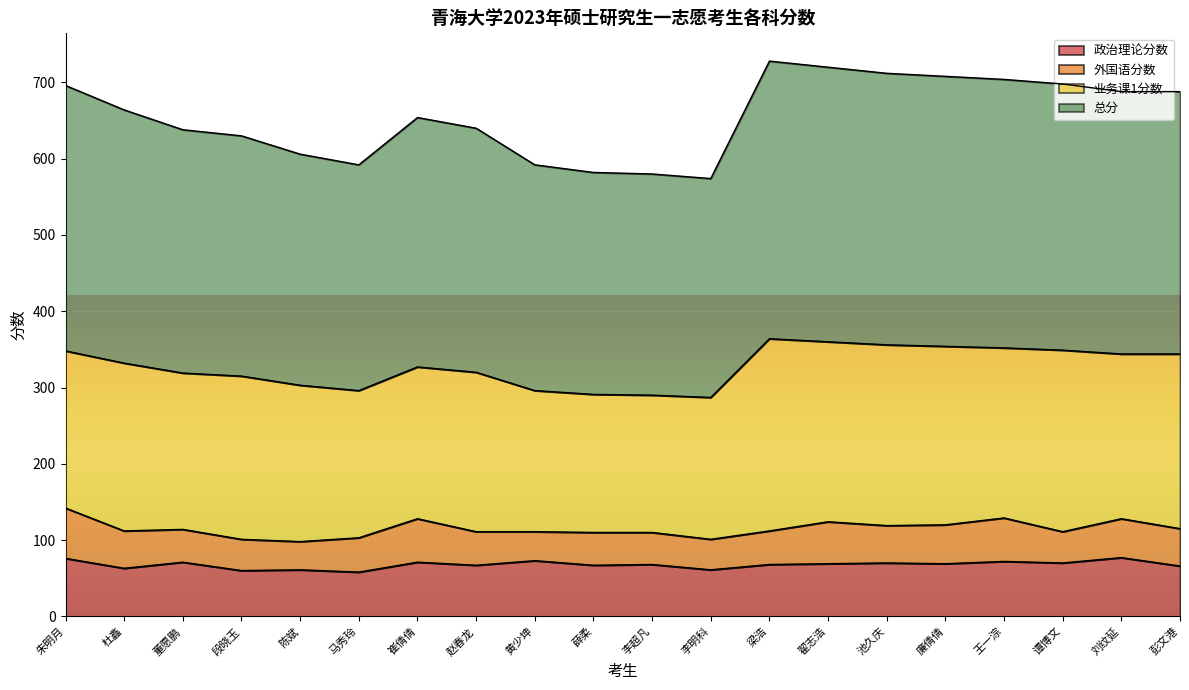

True or false: 总分 and 政治理论分数 cross at least once.

False